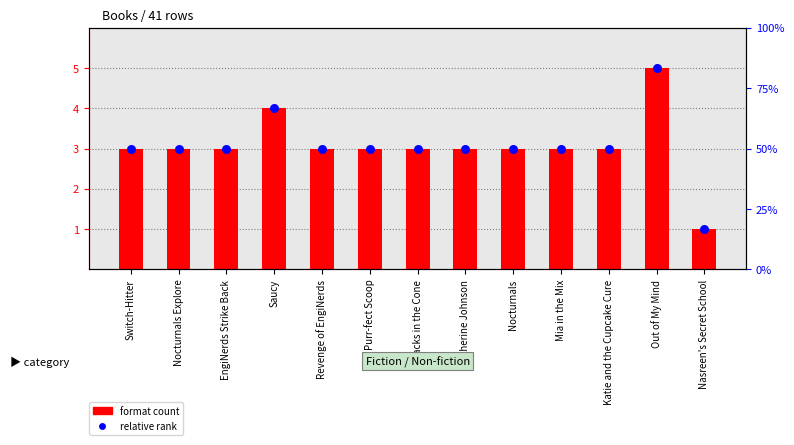

What is the total value across all series at Nasreen's Secret School?

2